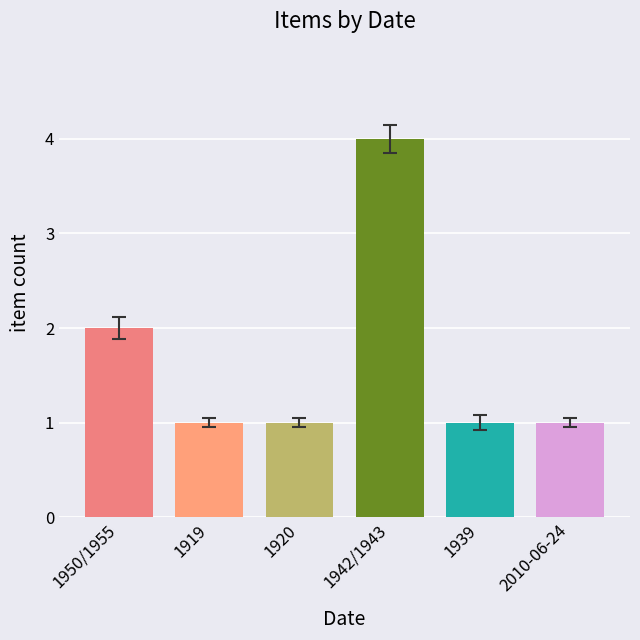

Which category has the highest value across all series?

1942/1943